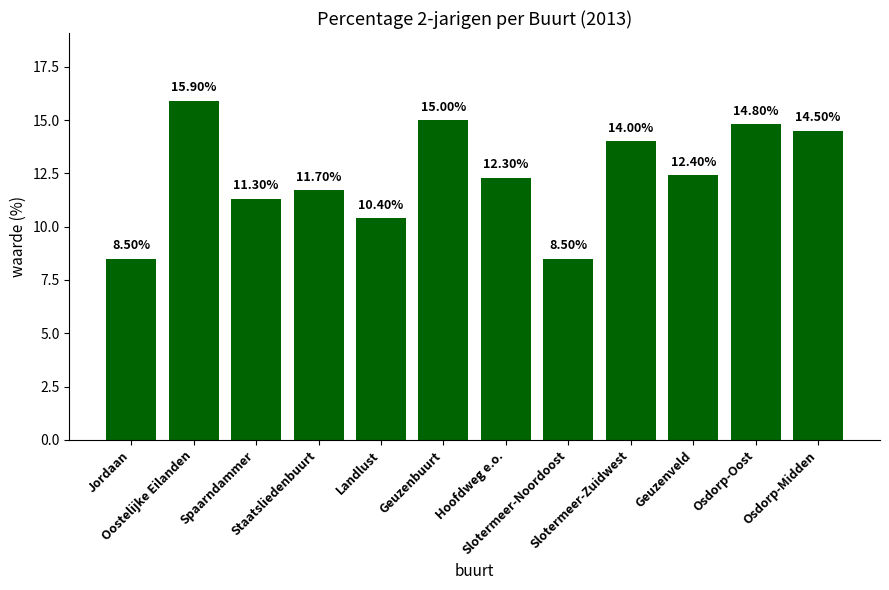

Where is the data nearest to the value 12?

Staatsliedenbuurt